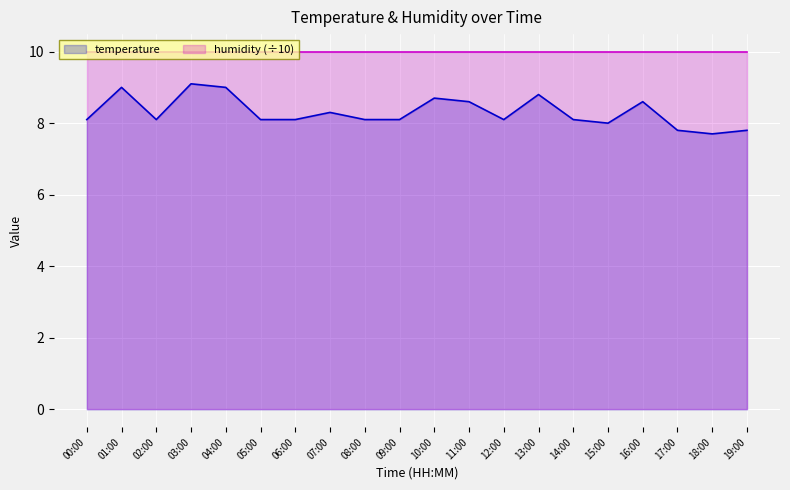

What is the change in value from 10:00 to 11:00?

-0.1